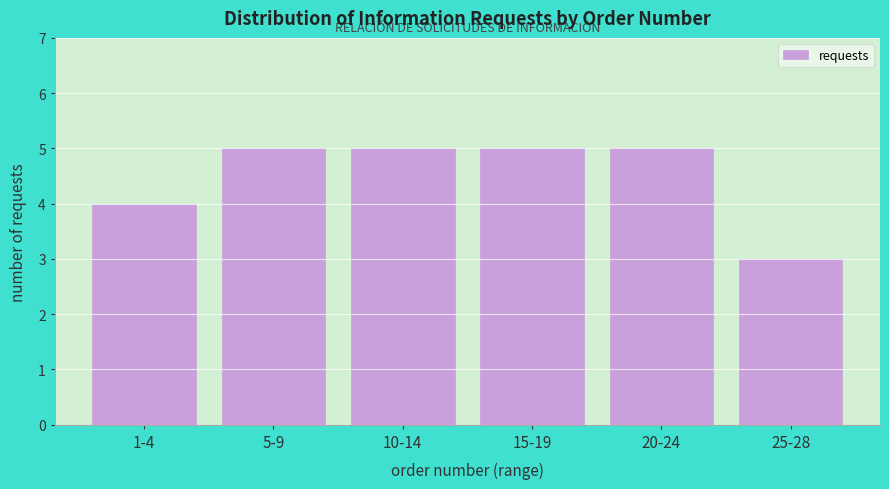

Reading left to right, list all the values displayed in this chart.

1-4=4	5-9=5	10-14=5	15-19=5	20-24=5	25-28=3